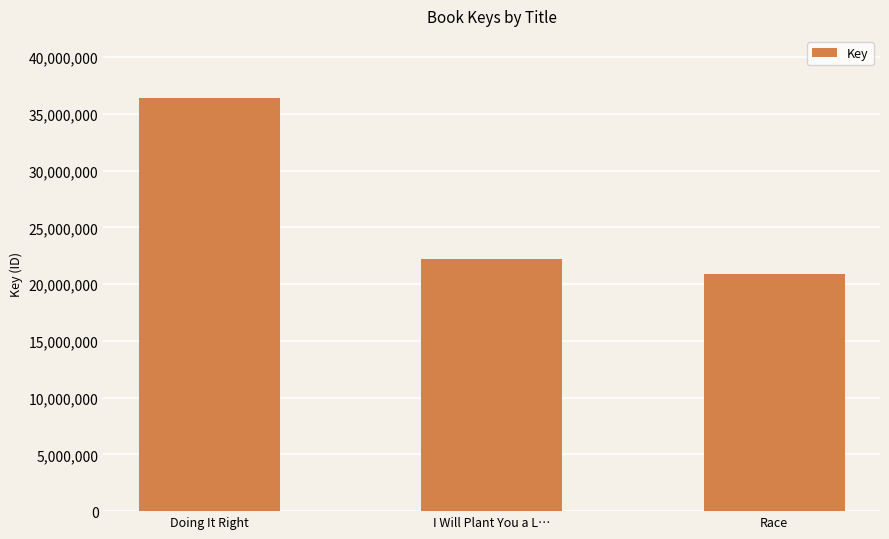

Between Race and I Will Plant You a L…, which is larger?

I Will Plant You a L…